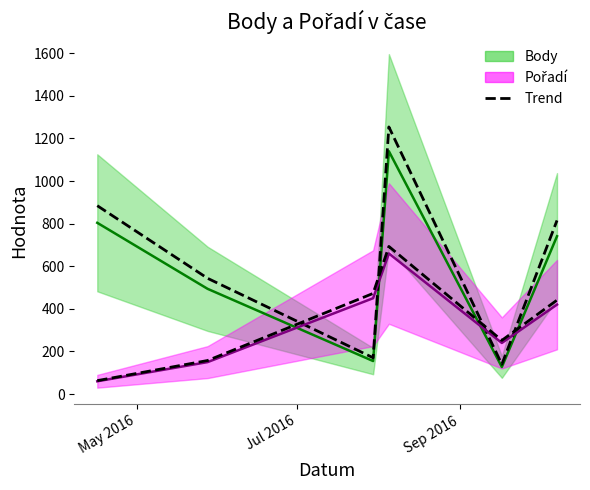

What is the difference between the highest and lowest values at Sep 2016?

302.0